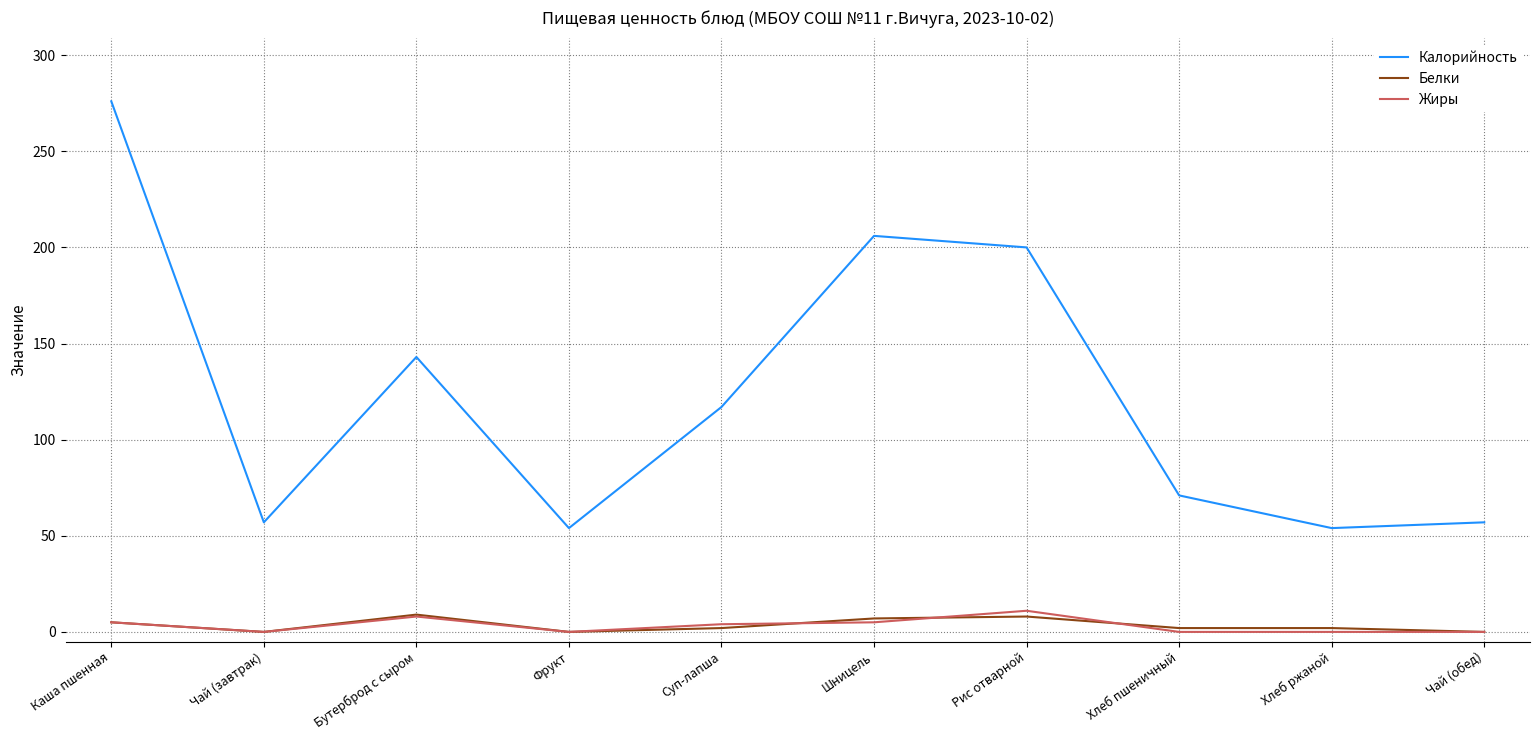

Is this an area chart (filled region under the line)?

No